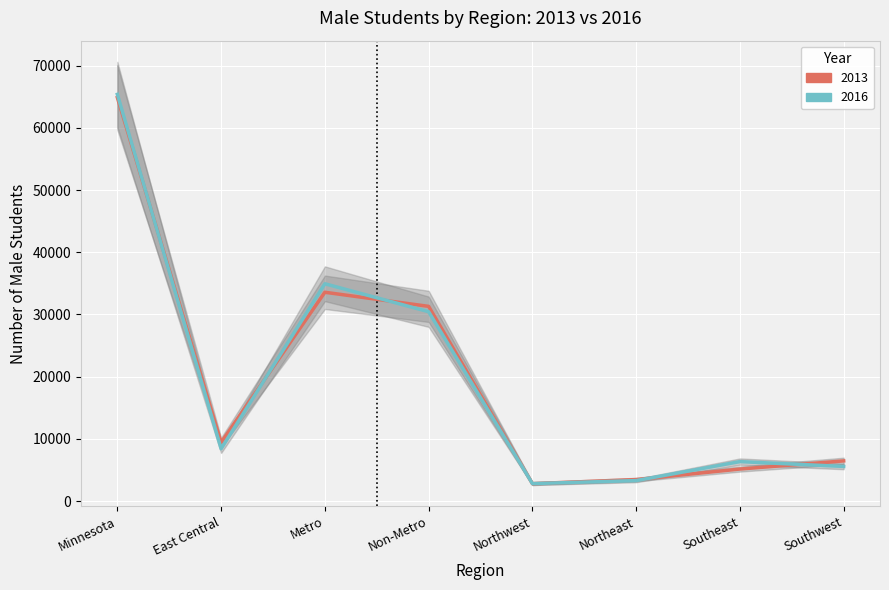

What is the maximum value for 2016?

65374